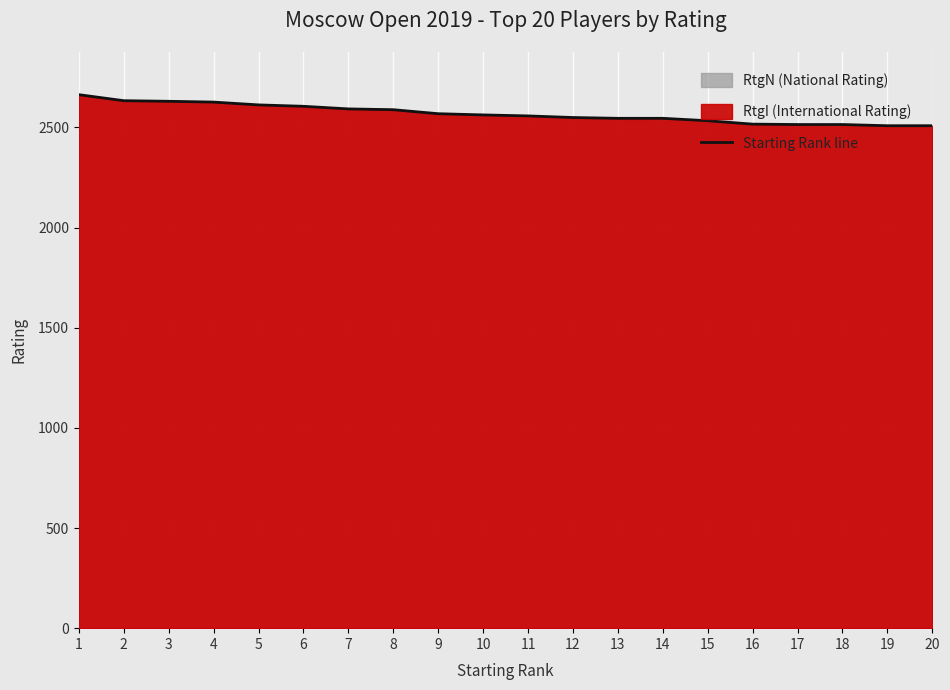

What is the ratio of the value at 12 to the value at 15?

1.0